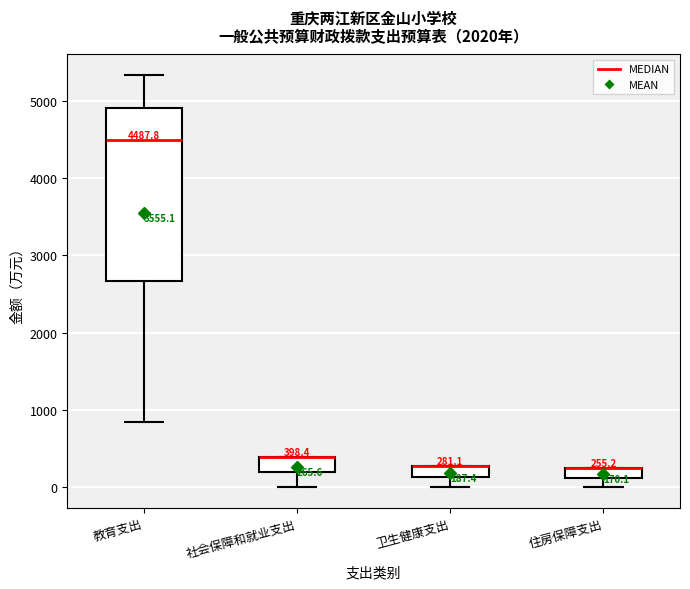

Which box is the tallest, from its lower edge to its upper edge?

教育支出